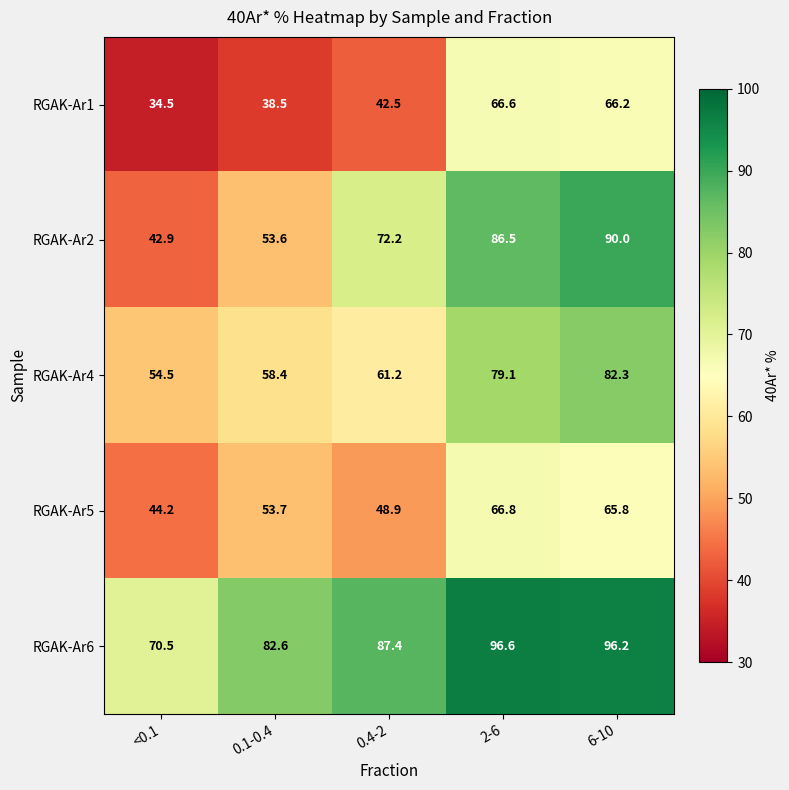

The RGAK-Ar2 series shows 42.9 at <0.1. True or false?

True